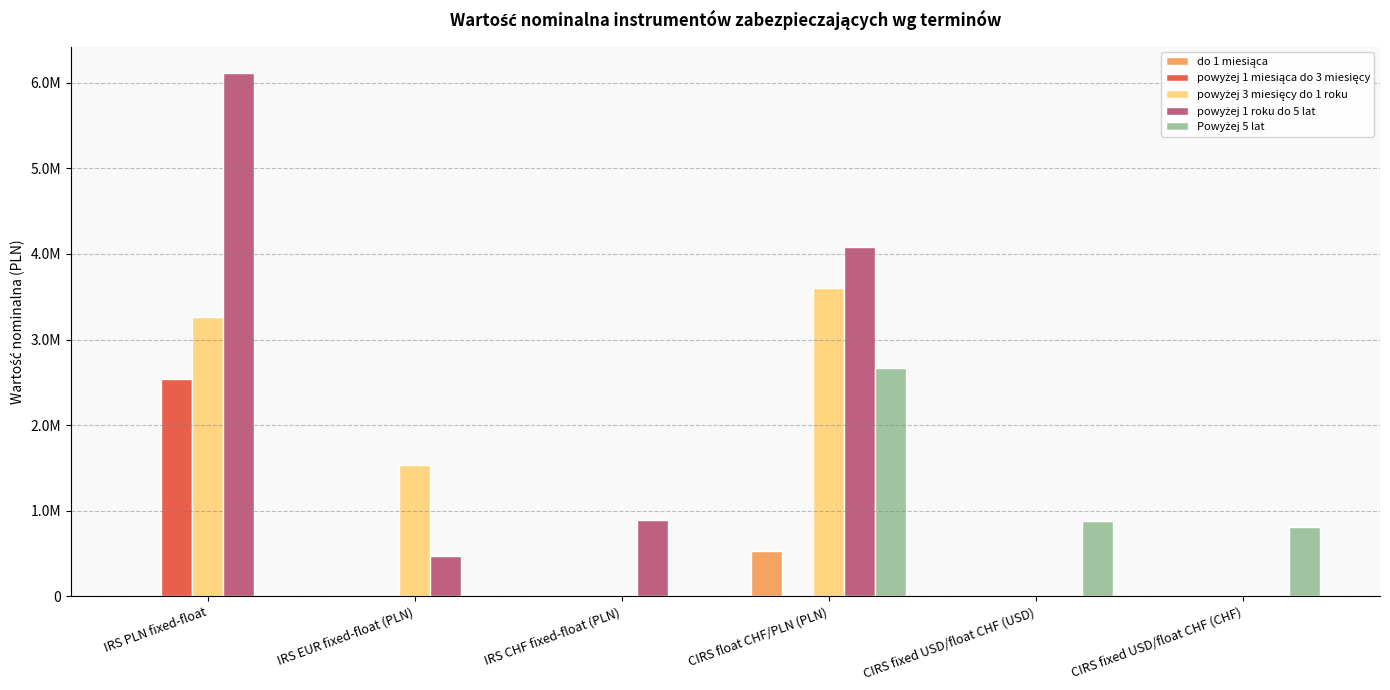

Which category has the highest value in the Powyżej 5 lat series?

CIRS float CHF/PLN (PLN)